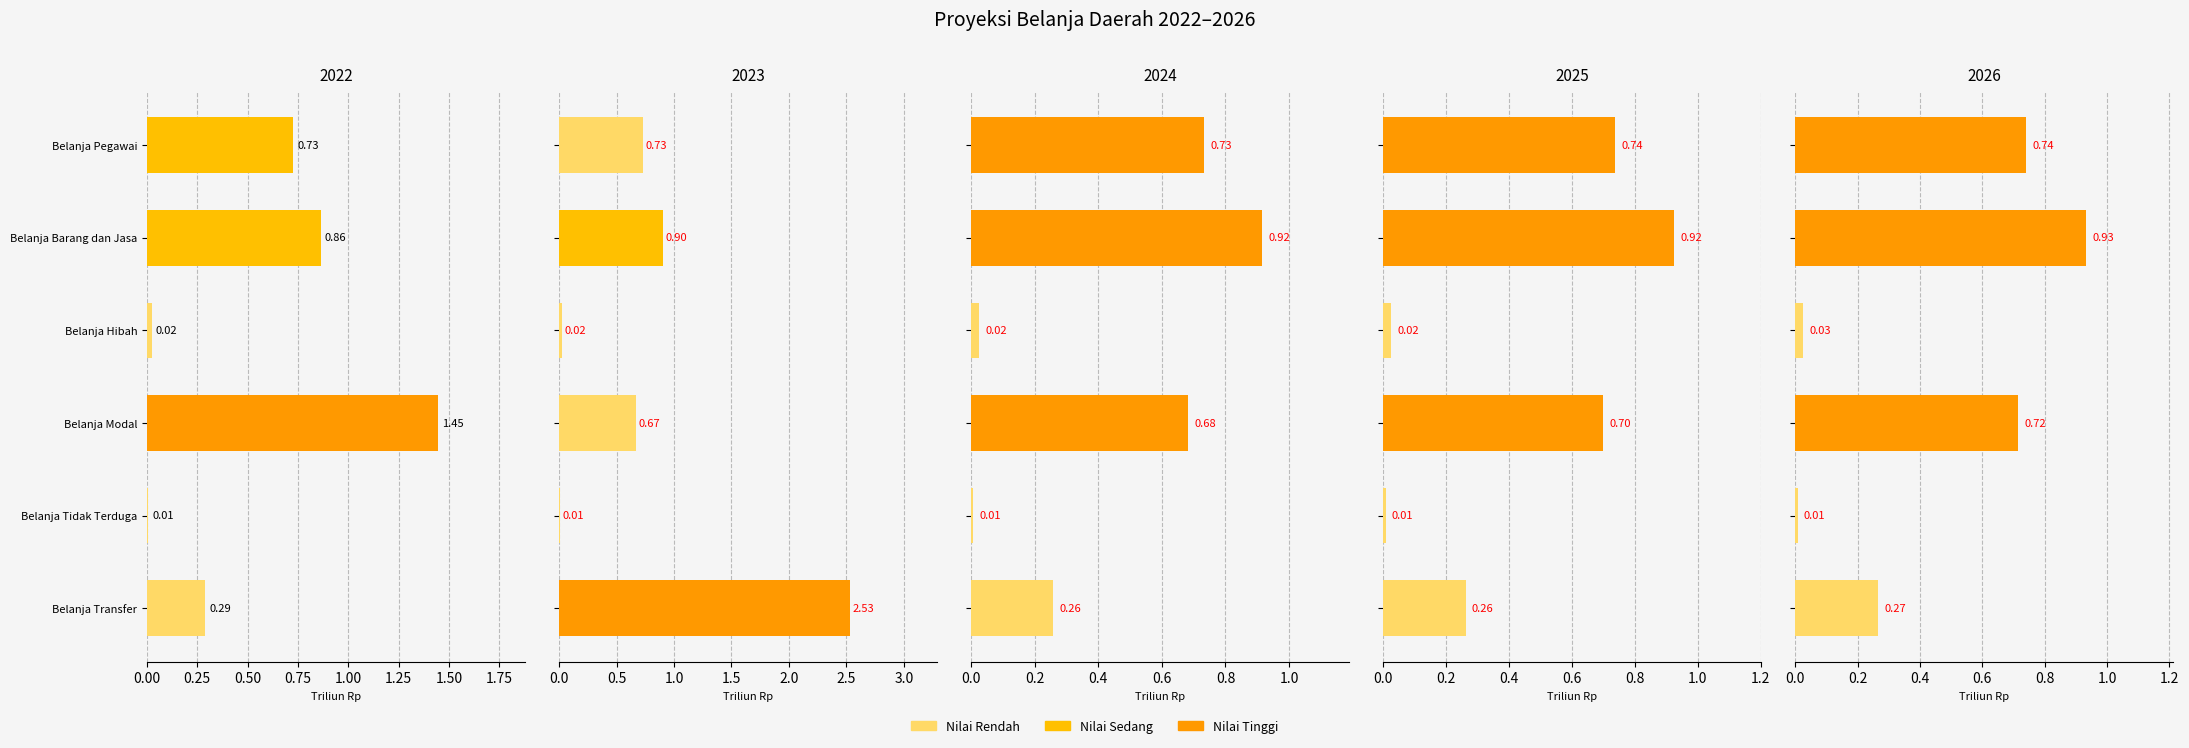

At which category is the sum across all series the highest?

Belanja Barang dan Jasa